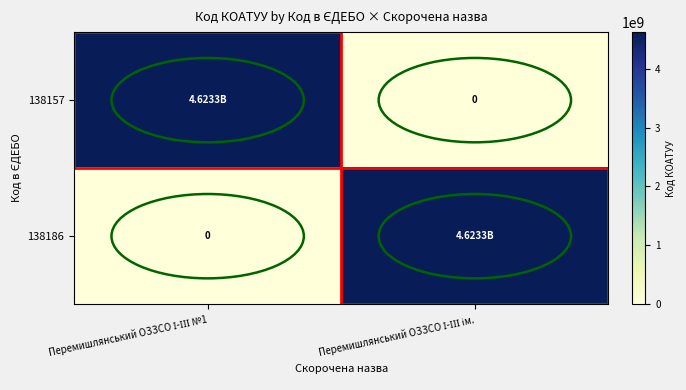

Is the value of 138157 at Перемишлянський ОЗЗСО І-ІІІ ім. greater than the value of 138186 at Перемишлянський ОЗЗСО І-ІІІ №1?

No